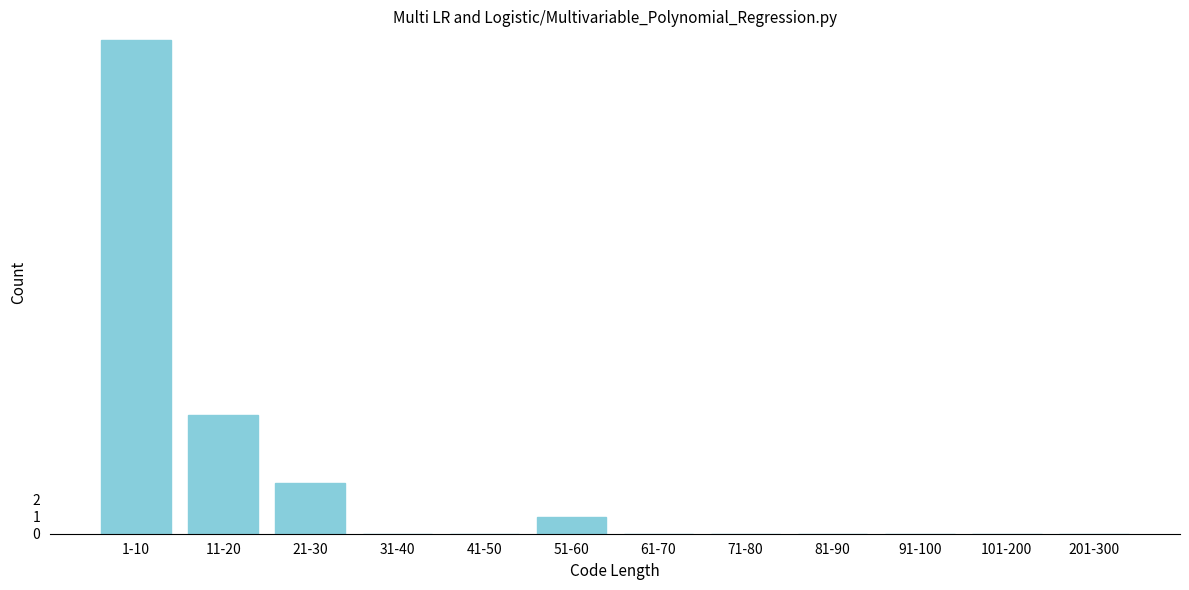

What is the sum of all values?

40